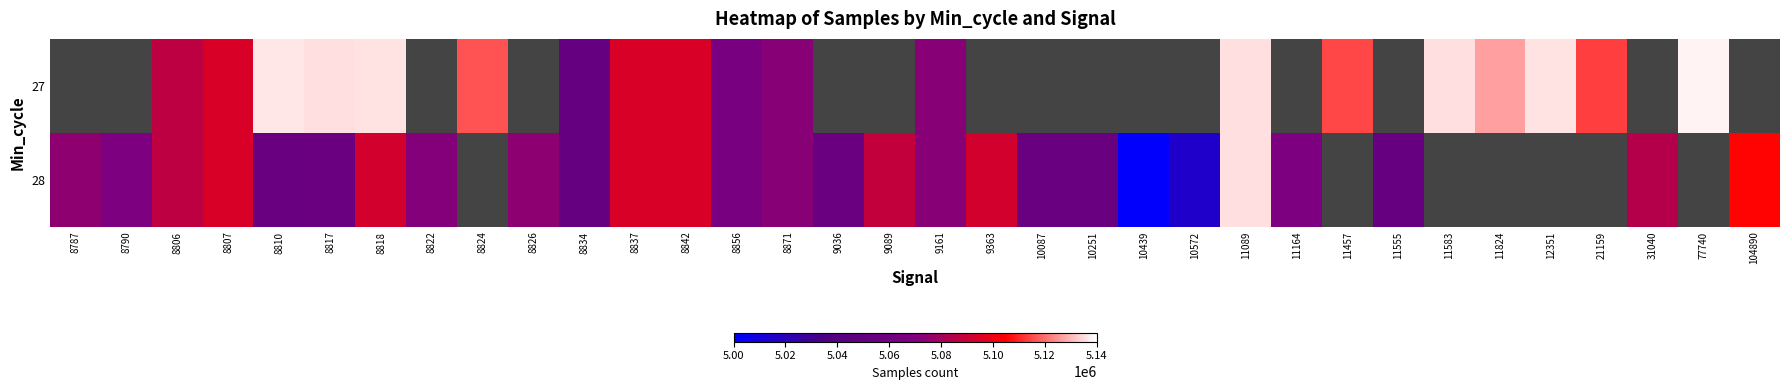

What is the minimum value for 28?

5000978.0